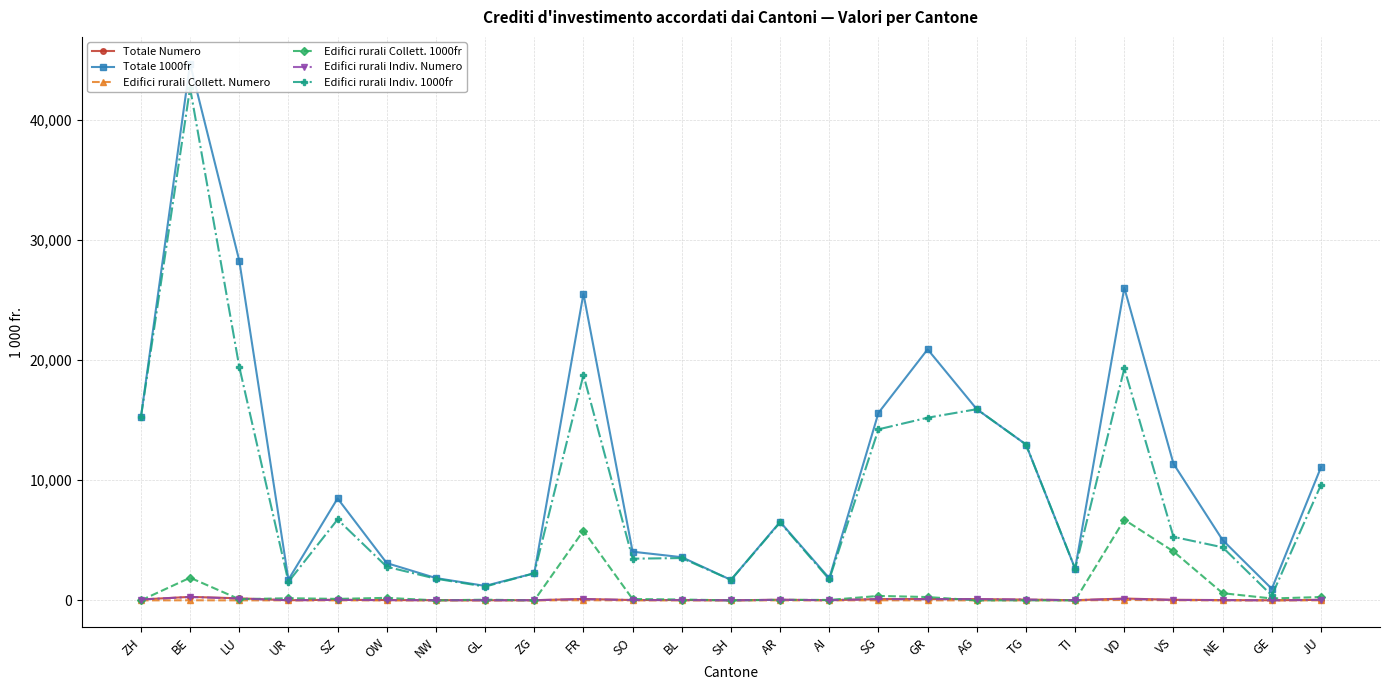

Reading left to right, transcribe all the data shown in this chart.

Totale Numero: ZH=73.0	BE=291.0	LU=171.0	UR=13.0	SZ=49.0	OW=25.0	NW=15.0	GL=9.0	ZG=15.0	FR=117.0	SO=28.0	BL=28.0	SH=8.0	AR=50.0	AI=16.0	SG=108.0	GR=112.0	AG=105.0	TG=66.0	TI=15.0	VD=155.0	VS=48.0	NE=25.0	GE=7.0	JU=45.0
Totale 1000fr: ZH=15242.0	BE=44659.3	LU=28278.9	UR=1724.0	SZ=8484.0	OW=3102.0	NW=1857.5	GL=1205.2	ZG=2255.4	FR=25522.1	SO=4050.1	BL=3594.3	SH=1705.5	AR=6531.5	AI=1841.6	SG=15604.7	GR=20892.1	AG=15909.7	TG=12971.5	TI=2629.8	VD=26012.2	VS=11370.5	NE=5015.0	GE=963.4	JU=11083.0
Edifici rurali Collett. Numero: ZH=0.0	BE=8.0	LU=1.0	UR=2.0	SZ=1.0	OW=2.0	NW=0.0	GL=1.0	ZG=0.0	FR=11.0	SO=1.0	BL=1.0	SH=0.0	AR=1.0	AI=1.0	SG=4.0	GR=3.0	AG=0.0	TG=0.0	TI=0.0	VD=32.0	VS=10.0	NE=2.0	GE=3.0	JU=2.0
Edifici rurali Collett. 1000fr: ZH=0.0	BE=1886.6	LU=100.0	UR=178.0	SZ=124.0	OW=209.8	NW=0.0	GL=57.6	ZG=0.0	FR=5798.0	SO=110.3	BL=72.5	SH=0.0	AR=45.0	AI=35.6	SG=370.7	GR=278.0	AG=0.0	TG=0.0	TI=0.0	VD=6714.9	VS=4070.9	NE=599.0	GE=157.0	JU=278.5
Edifici rurali Indiv. Numero: ZH=73.0	BE=280.0	LU=154.0	UR=11.0	SZ=39.0	OW=21.0	NW=14.0	GL=8.0	ZG=15.0	FR=101.0	SO=26.0	BL=27.0	SH=8.0	AR=49.0	AI=14.0	SG=103.0	GR=98.0	AG=105.0	TG=66.0	TI=15.0	VD=123.0	VS=33.0	NE=23.0	GE=3.0	JU=41.0
Edifici rurali Indiv. 1000fr: ZH=15242.0	BE=42651.5	LU=19441.9	UR=1546.0	SZ=6732.0	OW=2797.2	NW=1803.5	GL=1147.6	ZG=2255.4	FR=18763.9	SO=3469.8	BL=3521.8	SH=1705.5	AR=6486.5	AI=1747.1	SG=14234.0	GR=15201.1	AG=15909.7	TG=12971.5	TI=2629.8	VD=19297.3	VS=5285.2	NE=4416.0	GE=406.4	JU=9613.5